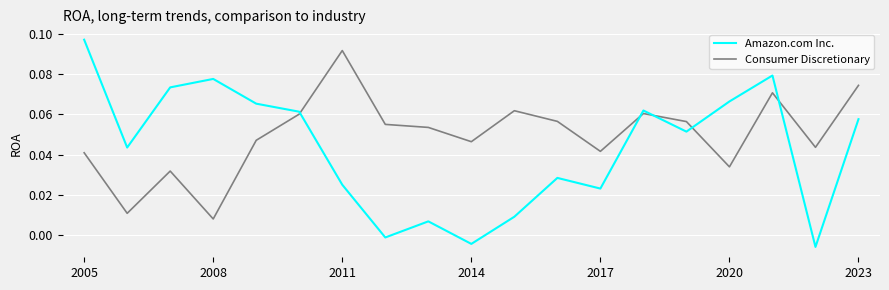

Rank the series by their average value, from highest to lowest.

Consumer Discretionary, Amazon.com Inc.